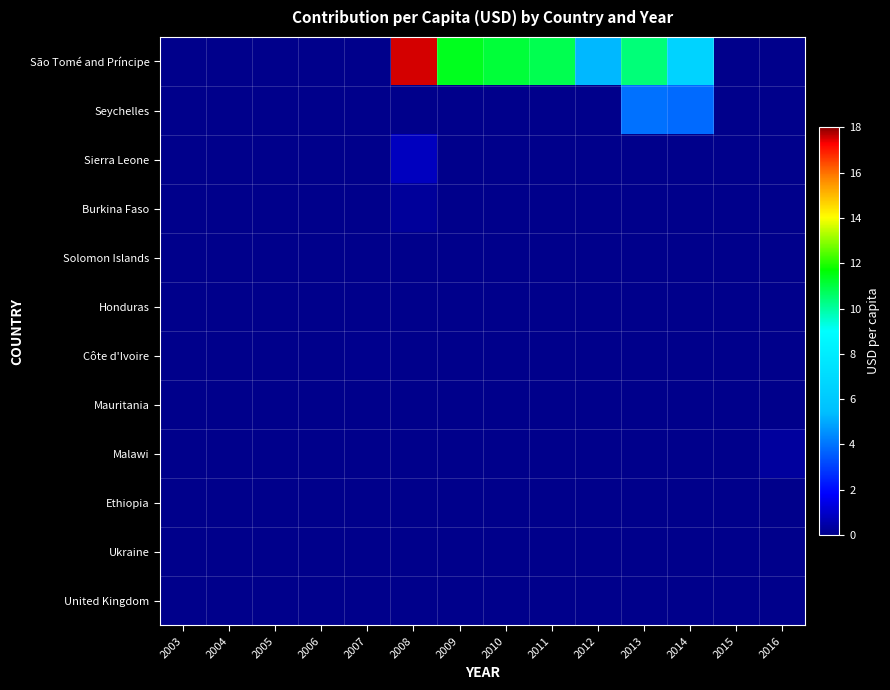

Reading left to right, list all the values displayed in this chart.

São Tomé and Príncipe: 2003=0.0	2004=0.0	2005=0.0	2006=0.0	2007=0.0	2008=17.5	2009=11.4	2010=11.1	2011=10.8	2012=5.3	2013=10.4	2014=6.5	2015=0.0	2016=0.0
Seychelles: 2003=0.0	2004=0.0	2005=0.0	2006=0.0	2007=0.0	2008=0.0	2009=0.0	2010=0.0	2011=0.0	2012=0.0	2013=4.0	2014=3.8	2015=0.0	2016=0.0
Sierra Leone: 2003=0.0	2004=0.0	2005=0.0	2006=0.0	2007=0.0	2008=0.8	2009=0.0	2010=0.0	2011=0.0	2012=0.0	2013=0.0	2014=0.0	2015=0.0	2016=0.0
Burkina Faso: 2003=0.0	2004=0.0	2005=0.0	2006=0.0	2007=0.0	2008=0.3	2009=0.0	2010=0.0	2011=0.0	2012=0.0	2013=0.0	2014=0.0	2015=0.0	2016=0.0
Solomon Islands: 2003=0.0	2004=0.0	2005=0.0	2006=0.0	2007=0.0	2008=0.0	2009=0.0	2010=0.0	2011=0.0	2012=0.0	2013=0.0	2014=0.0	2015=0.0	2016=0.0
Honduras: 2003=0.0	2004=0.0	2005=0.0	2006=0.0	2007=0.0	2008=0.0	2009=0.0	2010=0.0	2011=0.0	2012=0.0	2013=0.0	2014=0.0	2015=0.0	2016=0.0
Côte d'Ivoire: 2003=0.0	2004=0.0	2005=0.0	2006=0.0	2007=0.0	2008=0.0	2009=0.0	2010=0.0	2011=0.0	2012=0.0	2013=0.0	2014=0.0	2015=0.0	2016=0.0
Mauritania: 2003=0.0	2004=0.0	2005=0.0	2006=0.0	2007=0.0	2008=0.0	2009=0.0	2010=0.0	2011=0.0	2012=0.0	2013=0.0	2014=0.0	2015=0.0	2016=0.0
Malawi: 2003=0.0	2004=0.0	2005=0.0	2006=0.0	2007=0.0	2008=0.0	2009=0.0	2010=0.0	2011=0.0	2012=0.0	2013=0.0	2014=0.0	2015=0.0	2016=0.3
Ethiopia: 2003=0.0	2004=0.0	2005=0.0	2006=0.0	2007=0.0	2008=0.0	2009=0.0	2010=0.0	2011=0.0	2012=0.0	2013=0.0	2014=0.0	2015=0.0	2016=0.0
Ukraine: 2003=0.0	2004=0.0	2005=0.0	2006=0.0	2007=0.0	2008=0.0	2009=0.0	2010=0.0	2011=0.0	2012=0.0	2013=0.0	2014=0.0	2015=0.0	2016=0.0
United Kingdom: 2003=0.0	2004=0.0	2005=0.0	2006=0.0	2007=0.0	2008=0.0	2009=0.0	2010=0.0	2011=0.0	2012=0.0	2013=0.0	2014=0.0	2015=0.0	2016=0.0